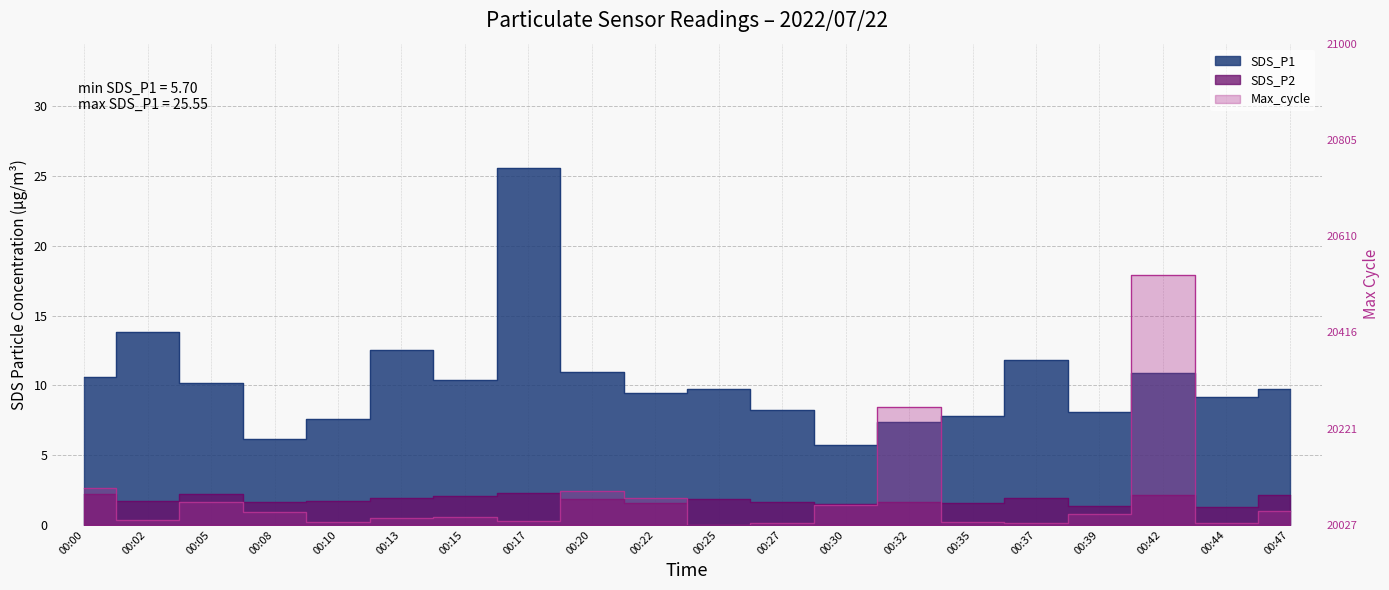

True or false: SDS_P1 and SDS_P2 intersect in this chart.

False